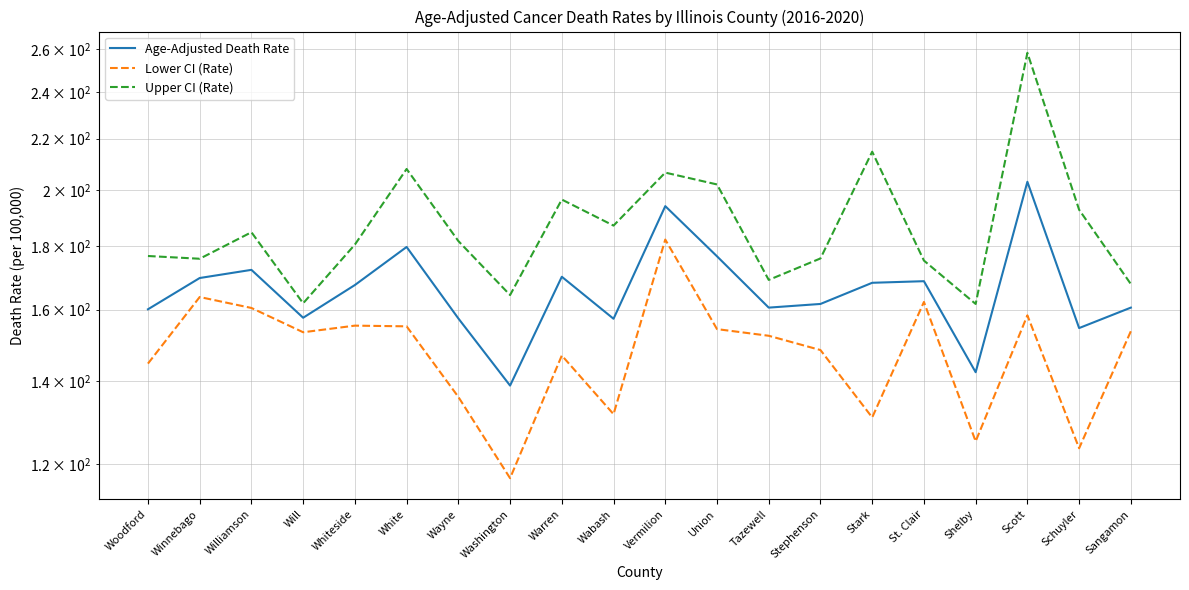

What is the value of the Upper CI (Rate) point at the 8th from the left?

164.4